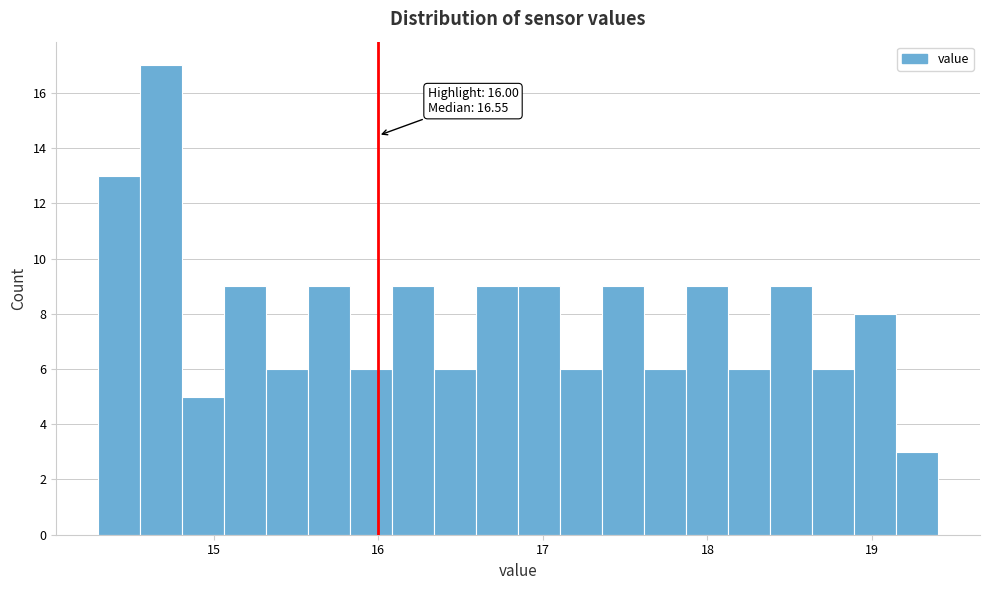

Read against the x-axis, roughly where is the centre of the tallest bar?

14.7